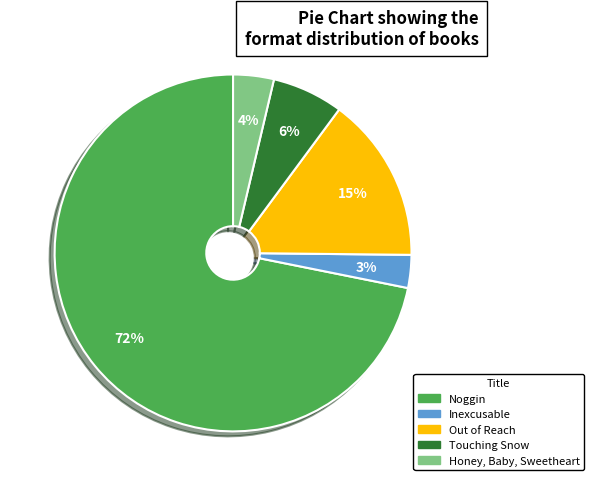

How many slices are in this pie chart?

5